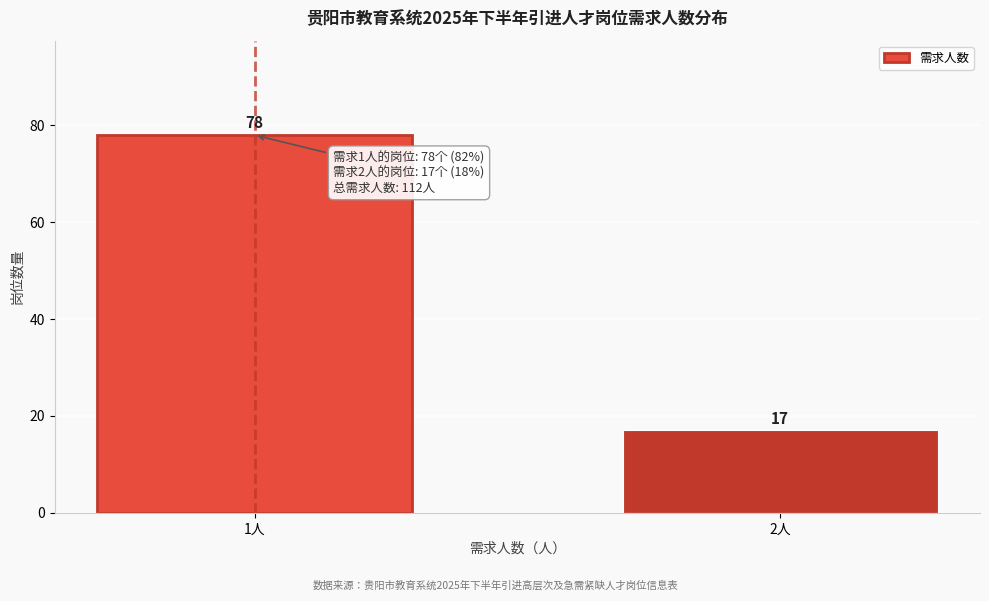

Reading left to right, list all the values displayed in this chart.

1人=78	2人=17